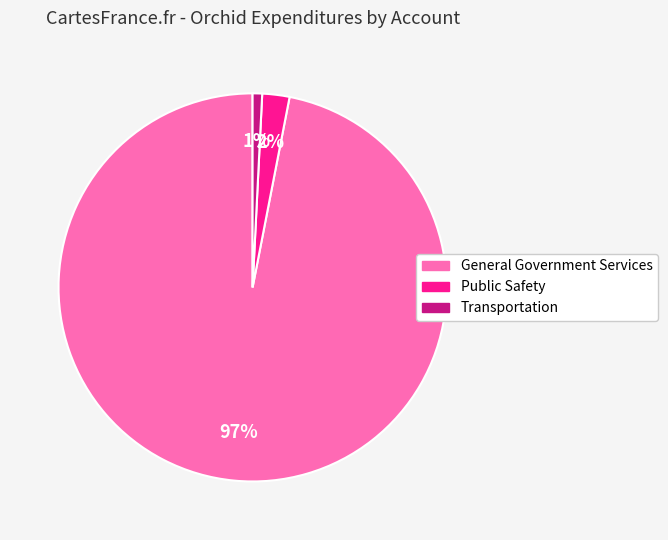

To the nearest percent, what percentage of the pie is Public Safety?

2%